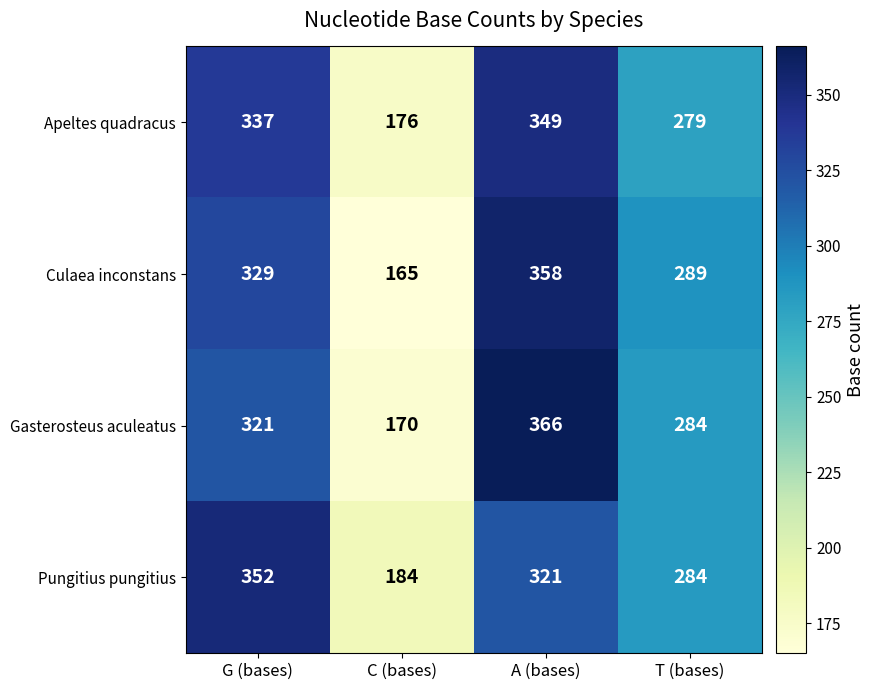

What is the approximate value of Gasterosteus aculeatus at A (bases), to the nearest 5?

365